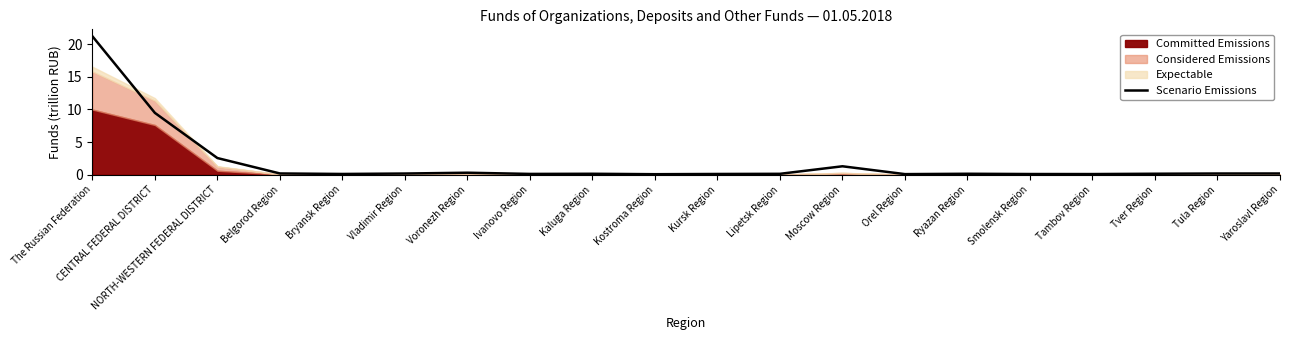

Reading left to right, list all the values displayed in this chart.

21.2	9.5	2.5	0.2	0.1	0.2	0.3	0.1	0.1	0.1	0.1	0.1	1.3	0.1	0.1	0.1	0.1	0.1	0.2	0.2